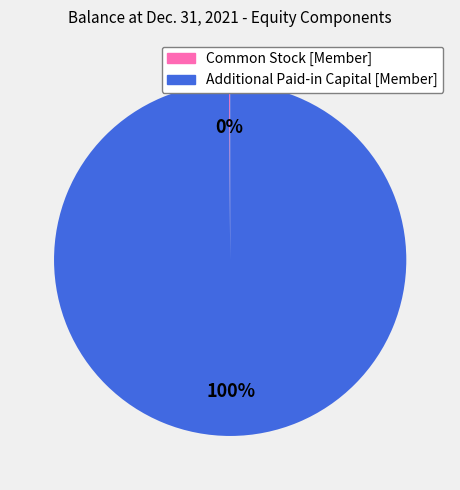

Is it true that Additional Paid-in Capital [Member] is 100% of the pie?

True